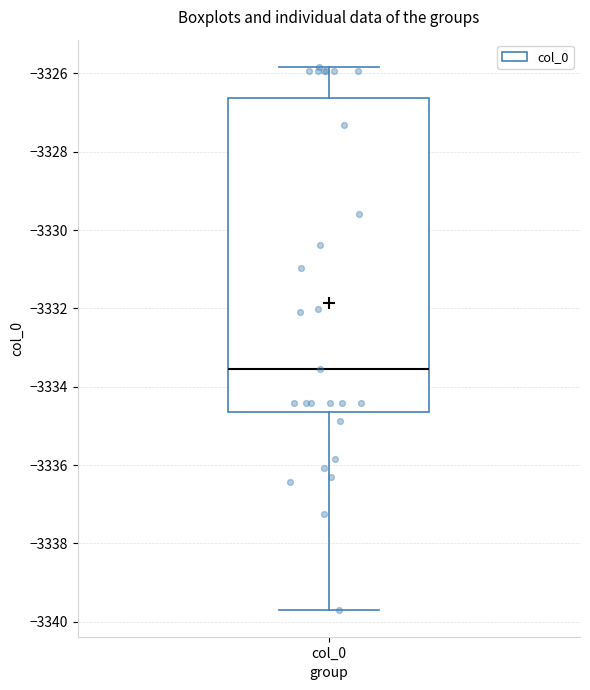

Read this box plot against the y-axis: the position of the median line, the range covered by the box, and the ends of both whiskers. The values are not printed on the chart, so give them approximately, as read against the axis.

median -3333.6, box -3334.6 to -3326.6, whiskers -3339.6 to -3325.8